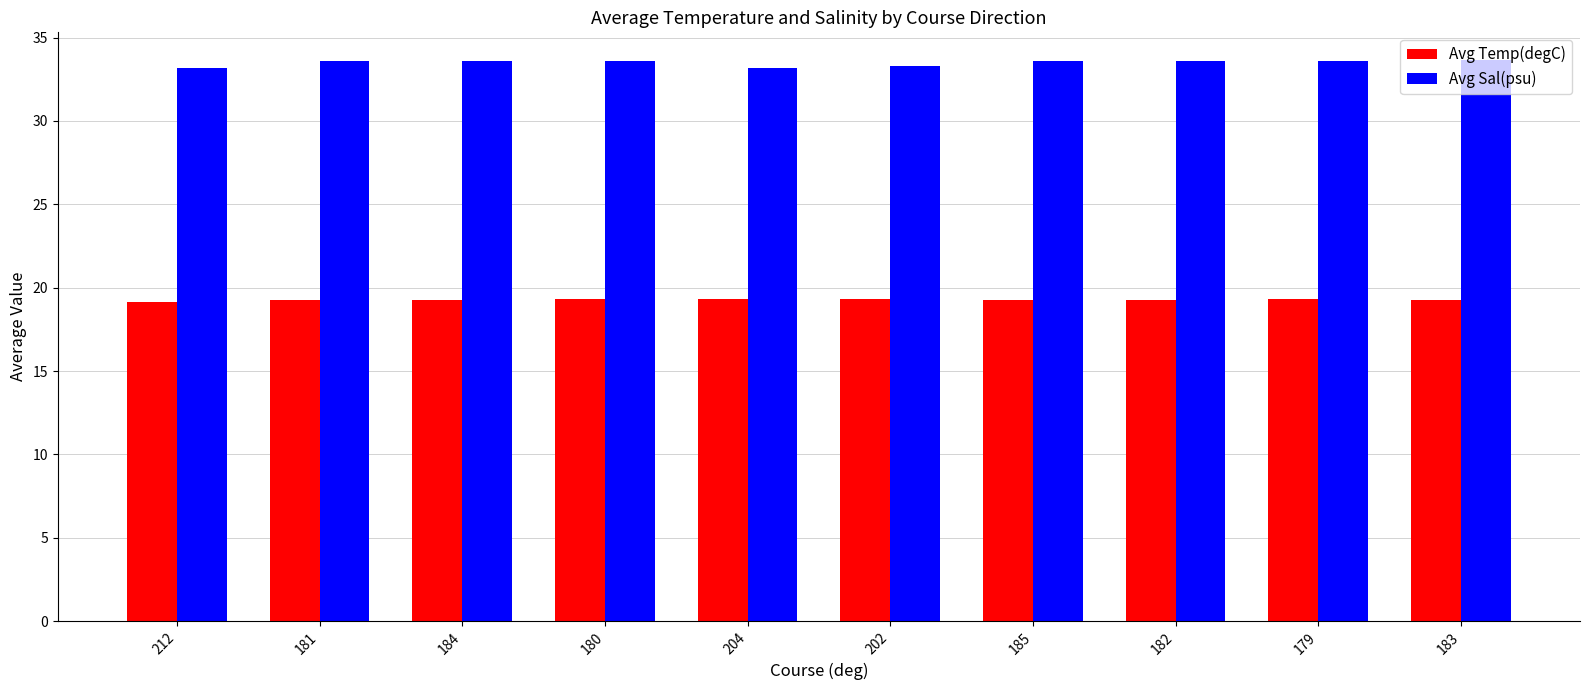

Which series has the largest total across all categories?

Avg Sal(psu)